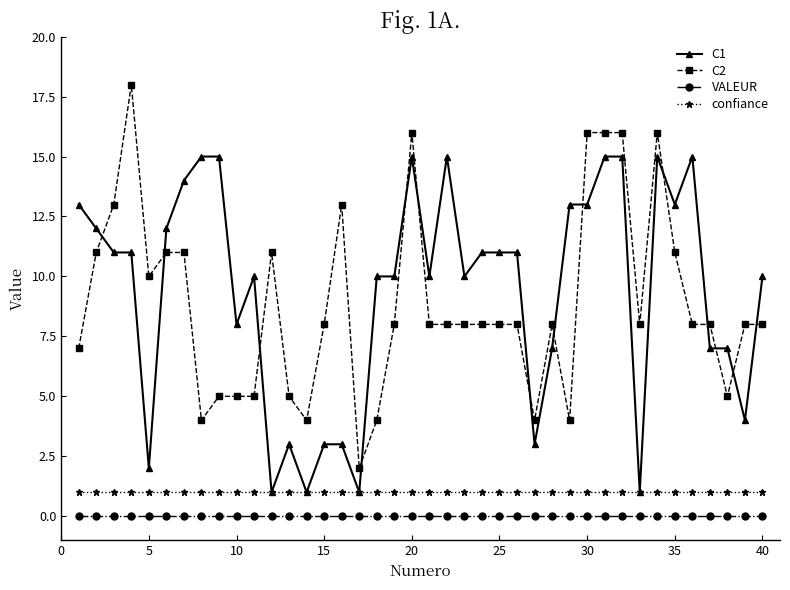

Reading right to left, list all the values displayed in this chart.

C1: 10	4	7	7	15	13	15	1	15	15	13	13	7	3	11	11	11	10	15	10	15	10	10	1	3	3	1	3	1	10	8	15	15	14	12	2	11	11	12	13
C2: 8	8	5	8	8	11	16	8	16	16	16	4	8	4	8	8	8	8	8	8	16	8	4	2	13	8	4	5	11	5	5	5	4	11	11	10	18	13	11	7
VALEUR: 0	0	0	0	0	0	0	0	0	0	0	0	0	0	0	0	0	0	0	0	0	0	0	0	0	0	0	0	0	0	0	0	0	0	0	0	0	0	0	0
confiance: 1	1	1	1	1	1	1	1	1	1	1	1	1	1	1	1	1	1	1	1	1	1	1	1	1	1	1	1	1	1	1	1	1	1	1	1	1	1	1	1